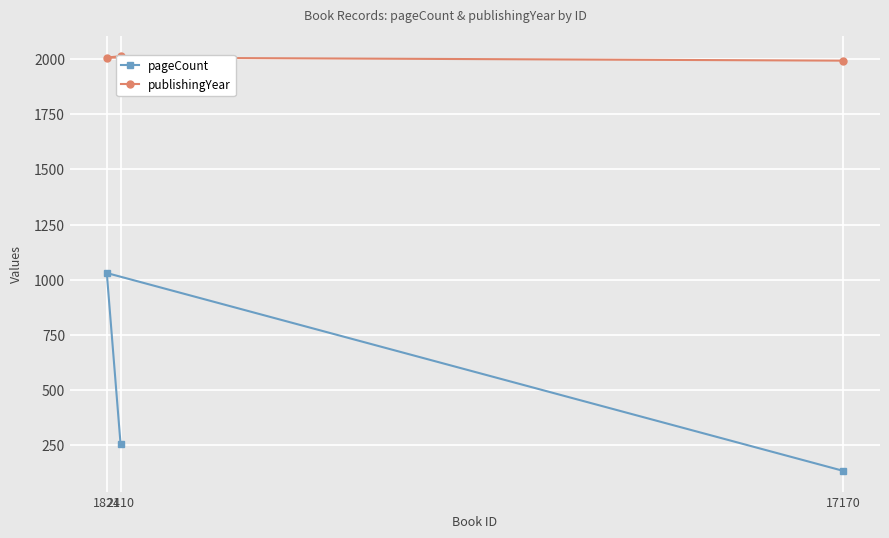

What is the minimum value for publishingYear?

1994